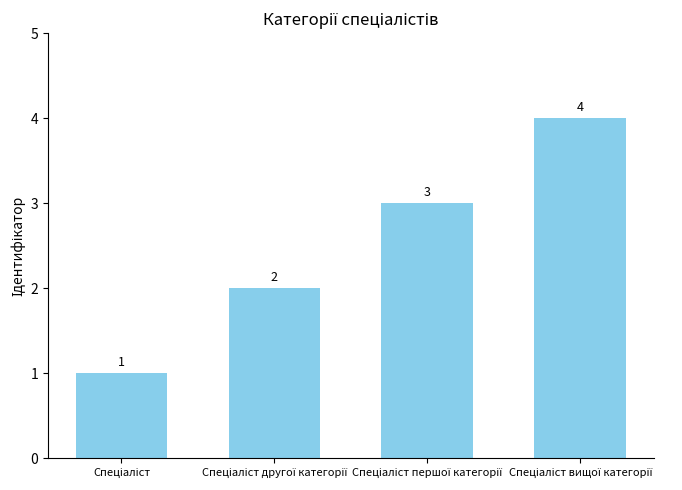

How many values are between 2 and 4?

3